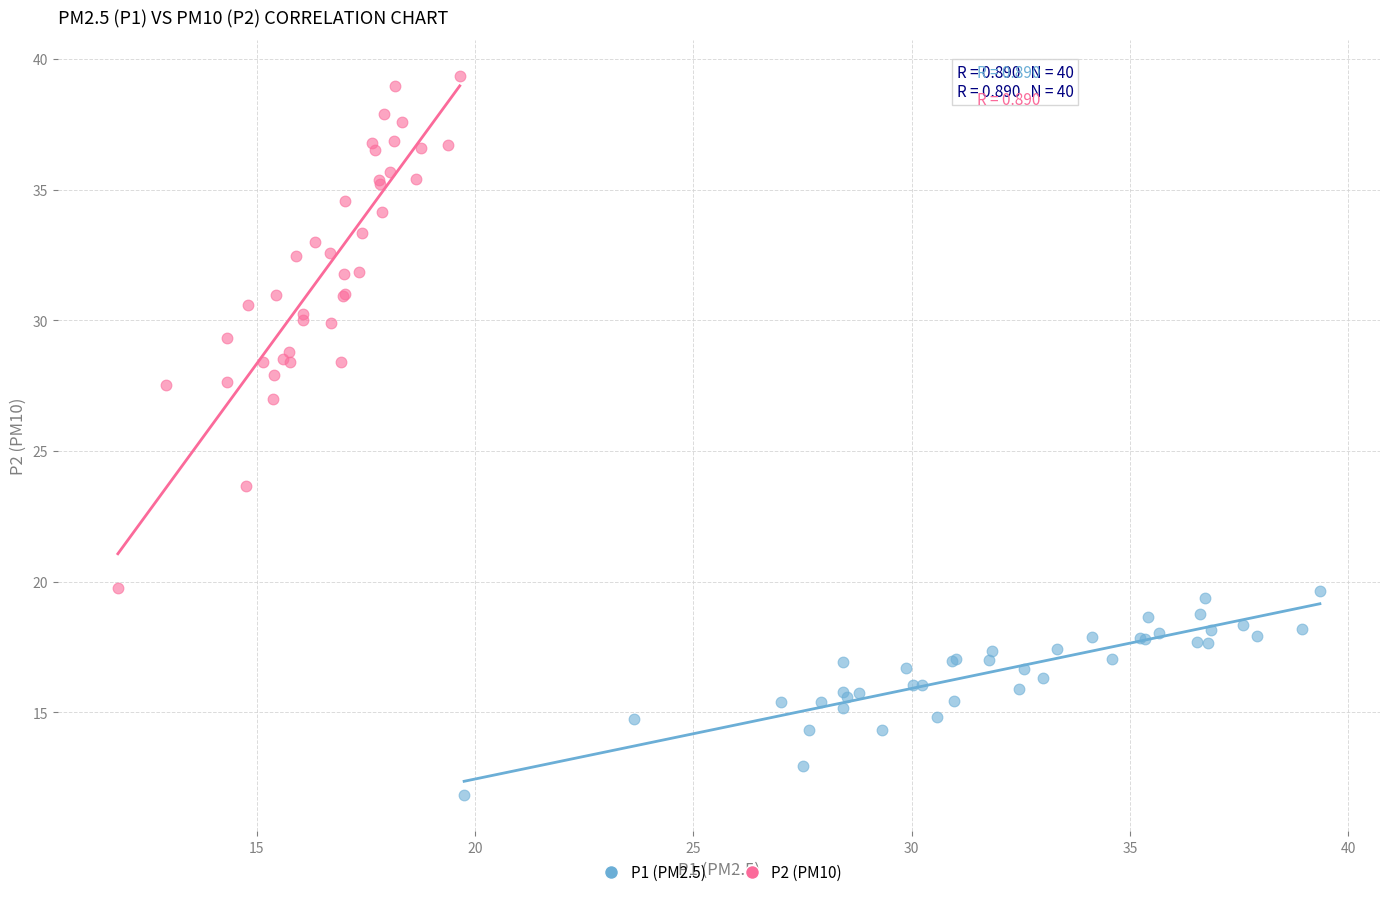

Which series has the widest spread of Y values?

P2 (PM10)